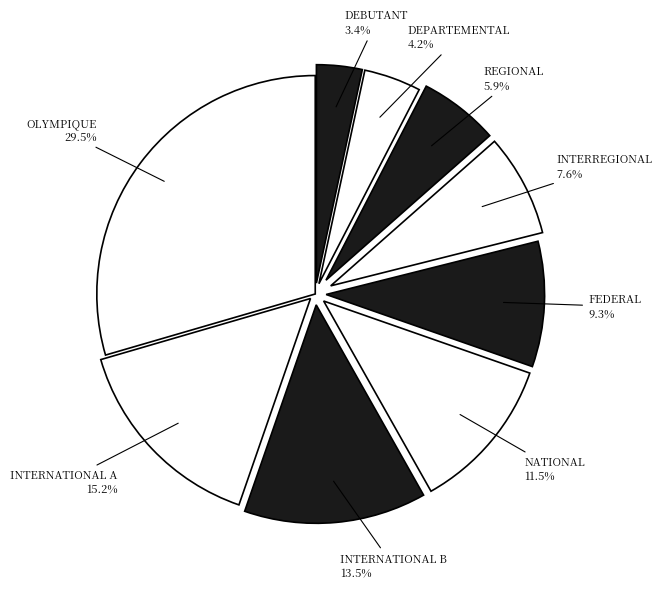

What percentage do NATIONAL and OLYMPIQUE together represent?

41.0%